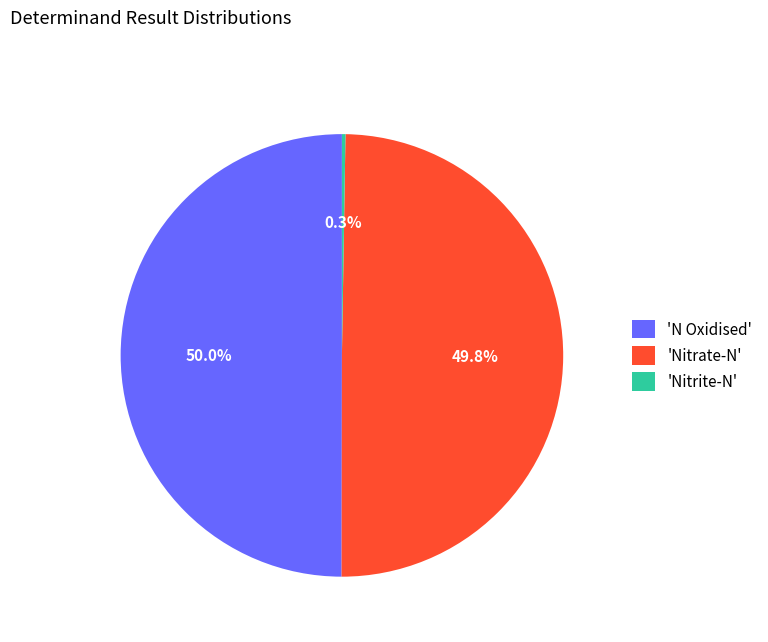

What is the ratio of the value at 'N Oxidised' to the value at 'Nitrate-N'?

1.0